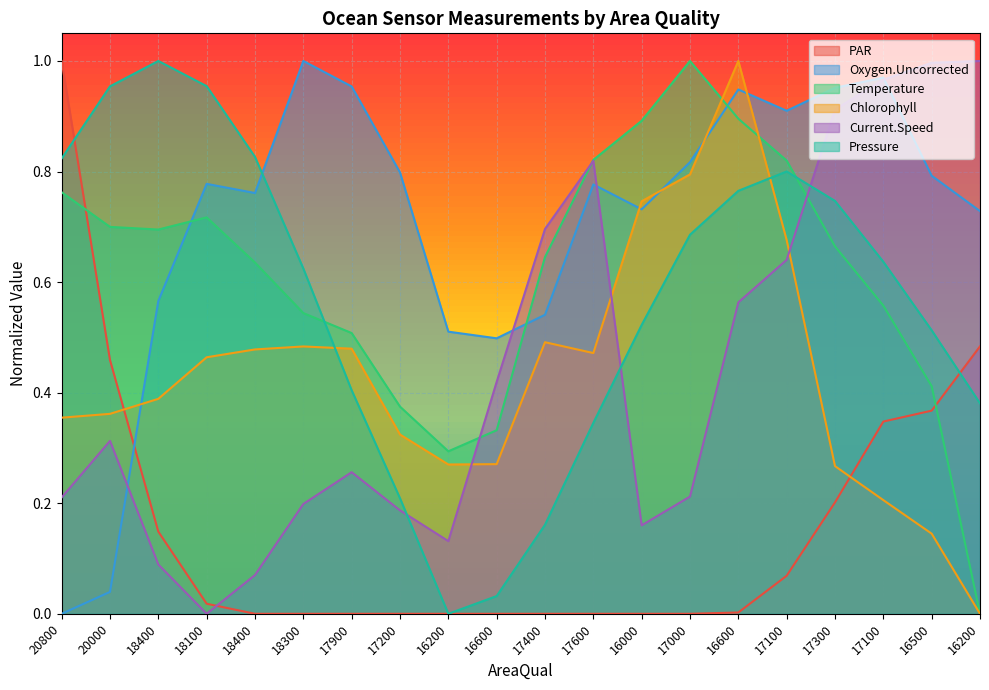

True or false: Current.Speed has more than 2 points higher than both neighbors.

True